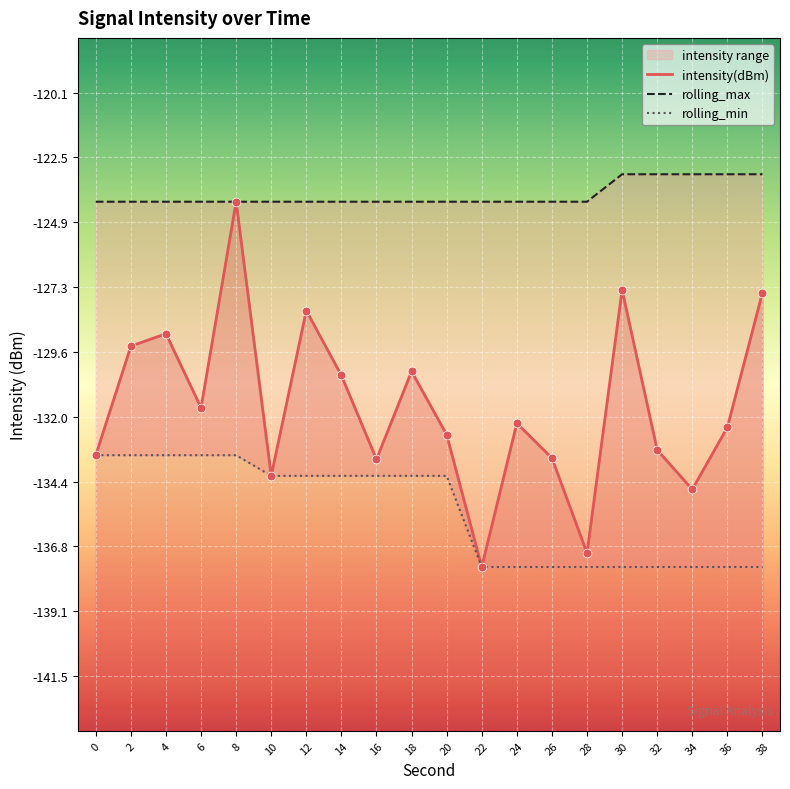

At how many categories does at least one series exceed -136?

20